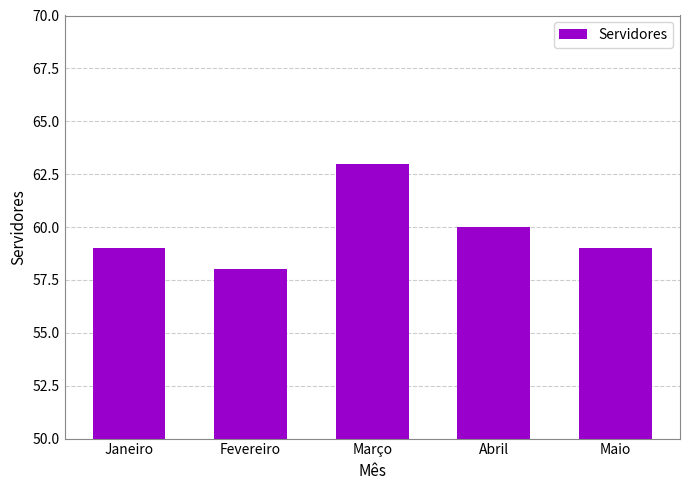

Which label corresponds to the largest value in the chart?

Março